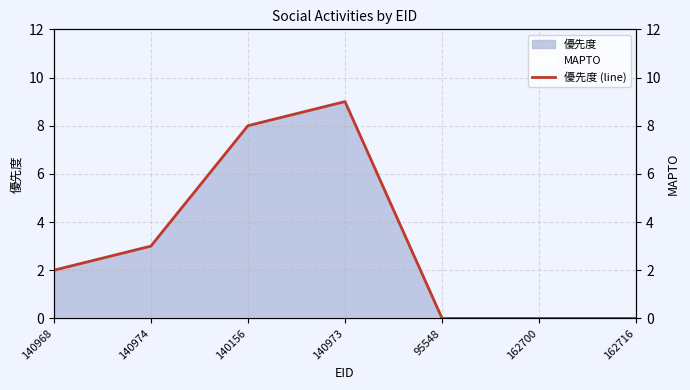

Between 95548 and 140968, which is larger?

140968